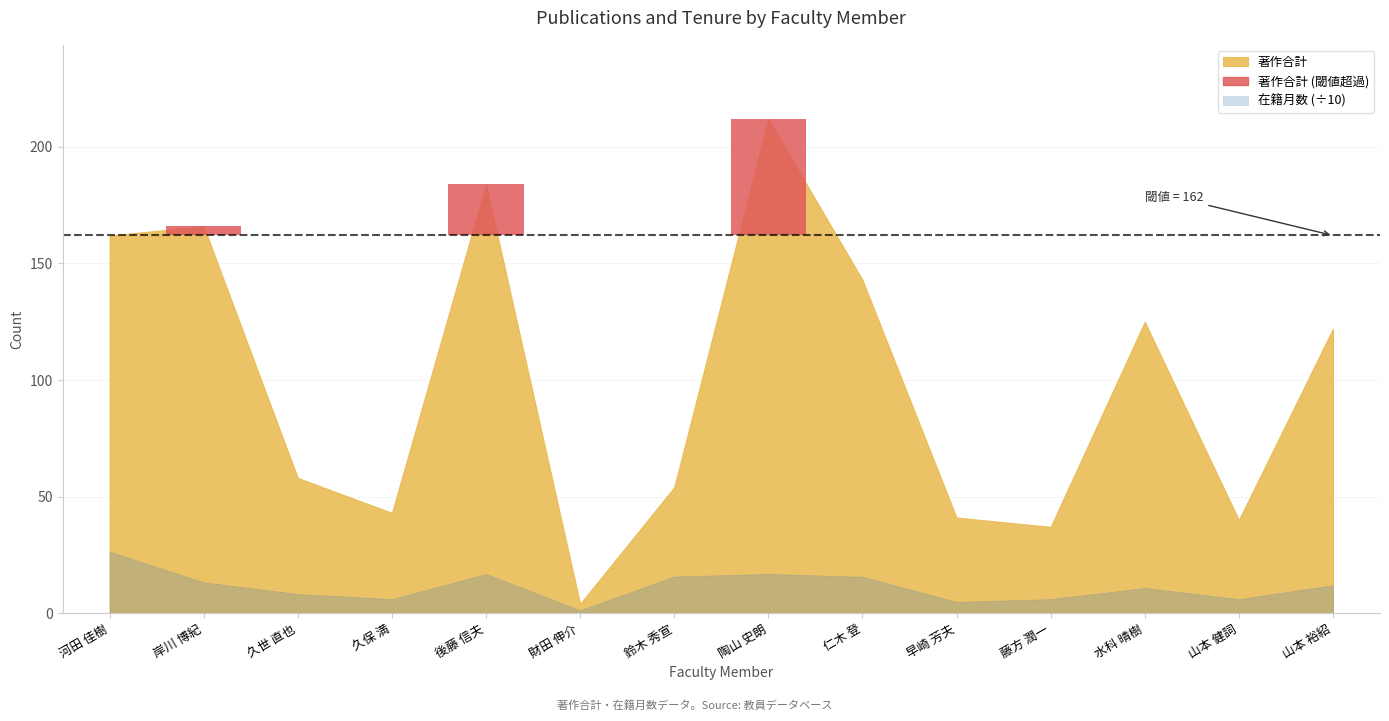

What is the average value of the 著作合計 series?

99